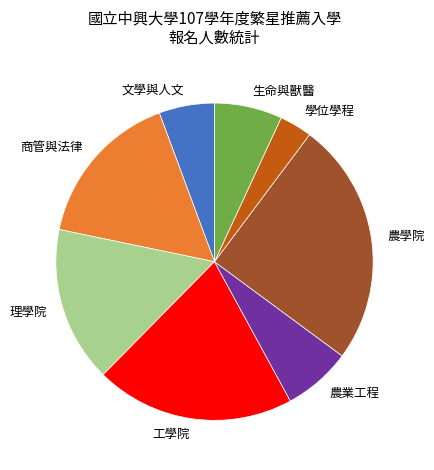

Count the number of slices in the pie.

8